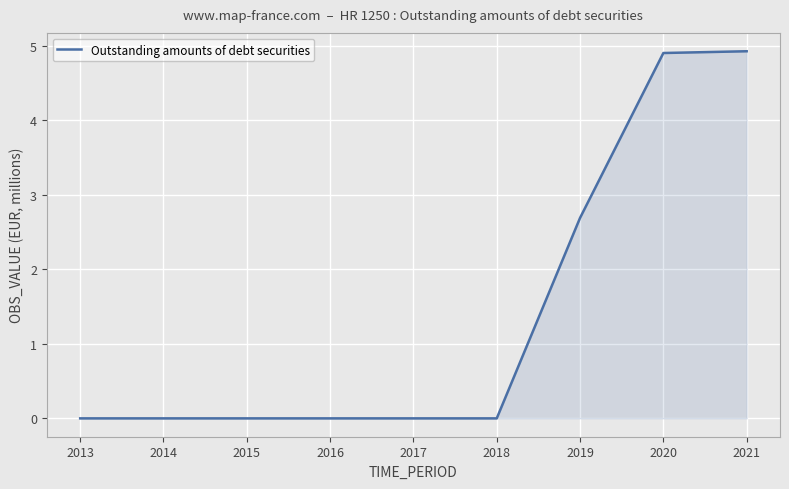

Reading left to right, extract all data points from this chart.

0.0	0.0	0.0	0.0	0.0	0.0	2.7	4.9	4.9